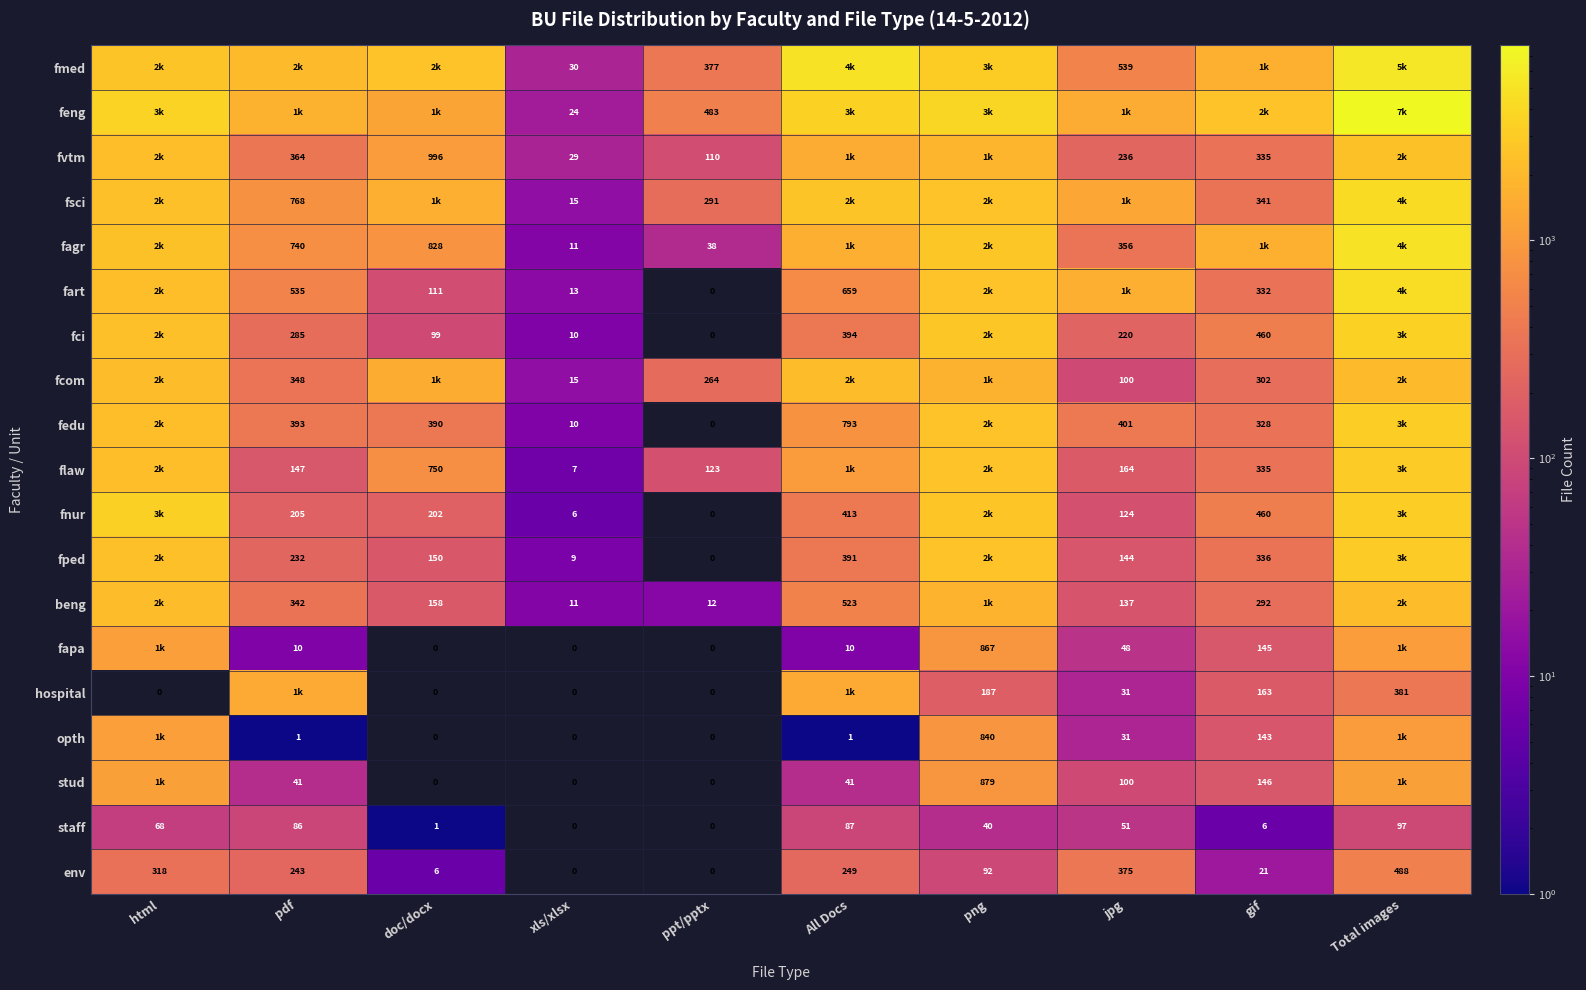

At xls/xlsx, list the series in order from largest to smallest.

fmed, fvtm, feng, fsci, fcom, fart, fagr, beng, fci, fedu, fped, flaw, fnur, fapa, hospital, opth, stud, staff, env